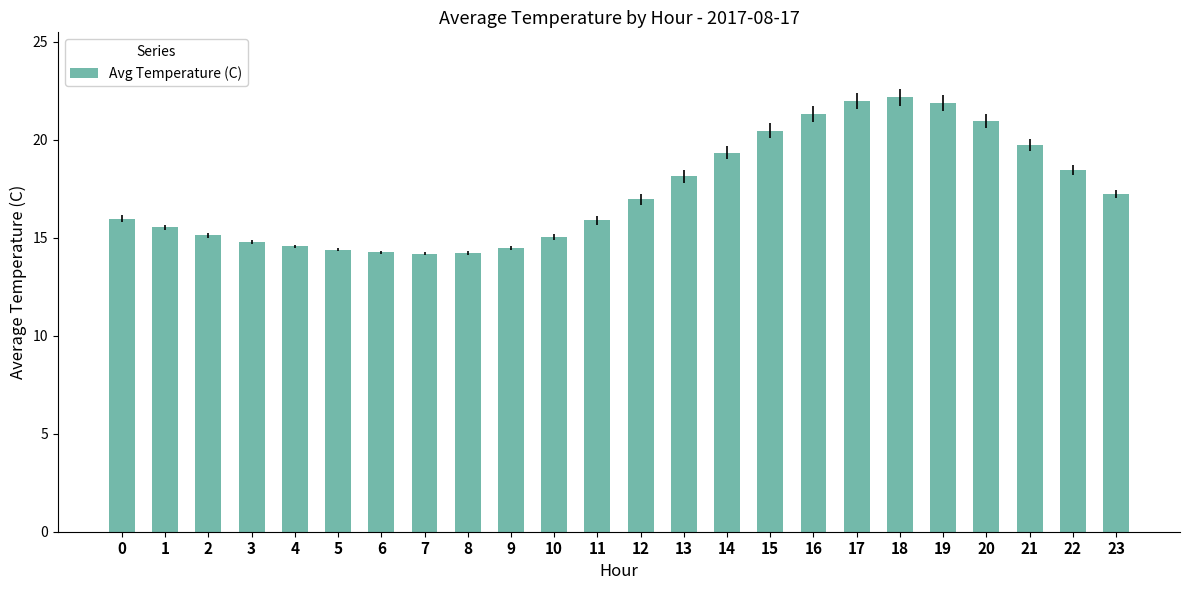

How many bars are there in total?

24